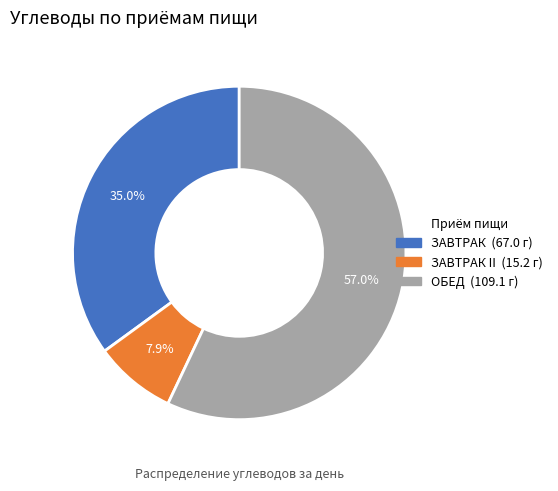

Is there a majority slice in this chart?

Yes